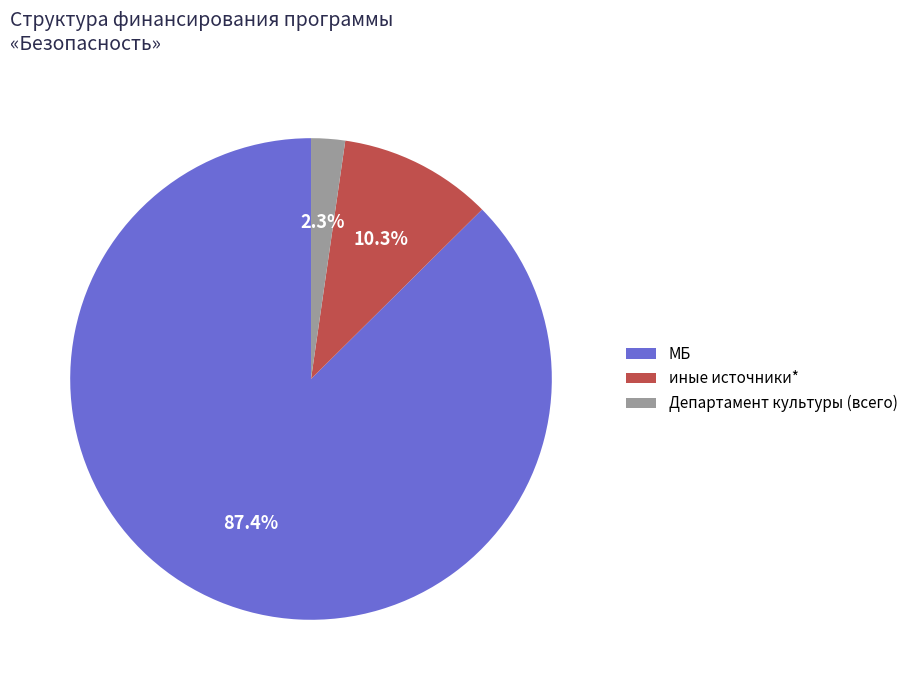

What portion of the pie excludes Департамент культуры (всего)?

97.7%